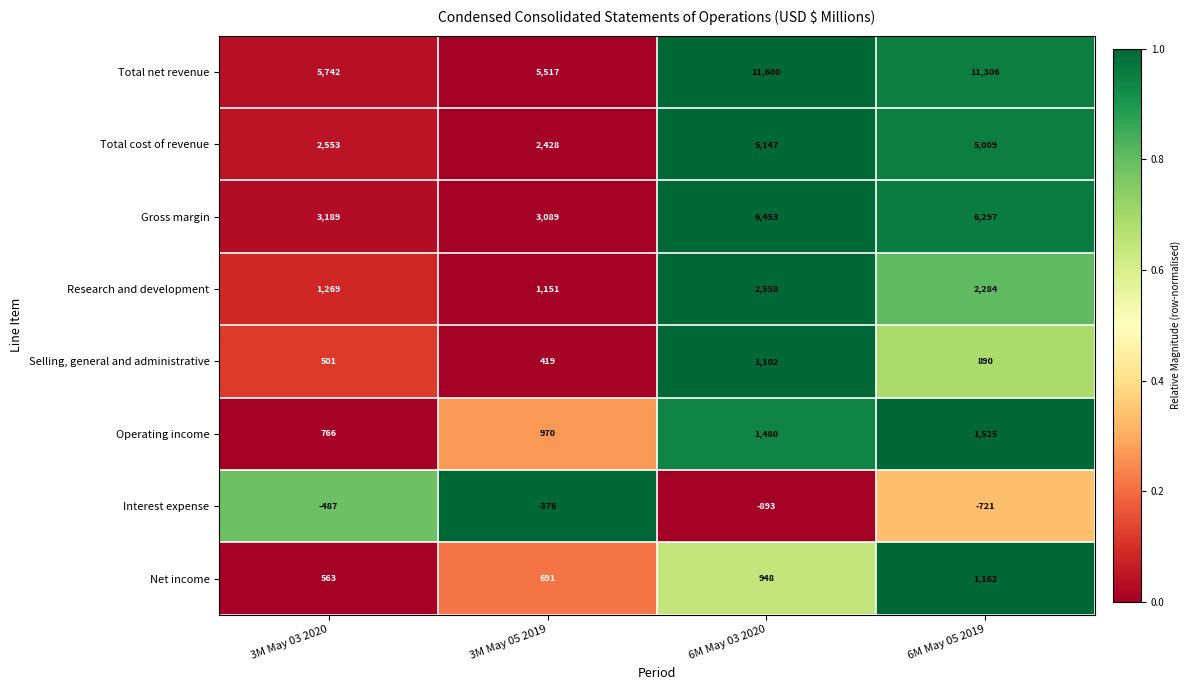

What is the total value across all series at 6M May 03 2020?

28395